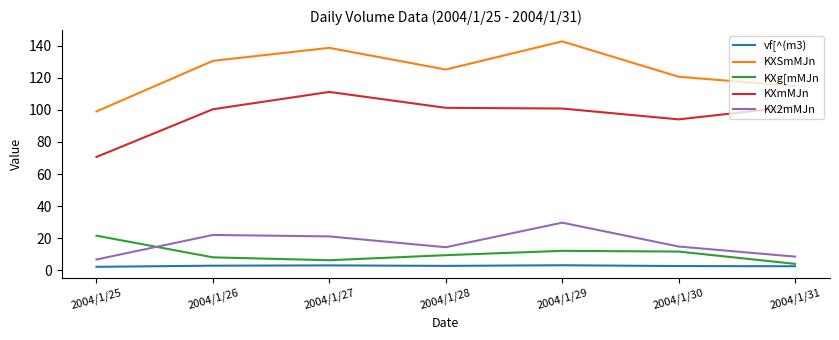

How many lines are shown in the chart?

5